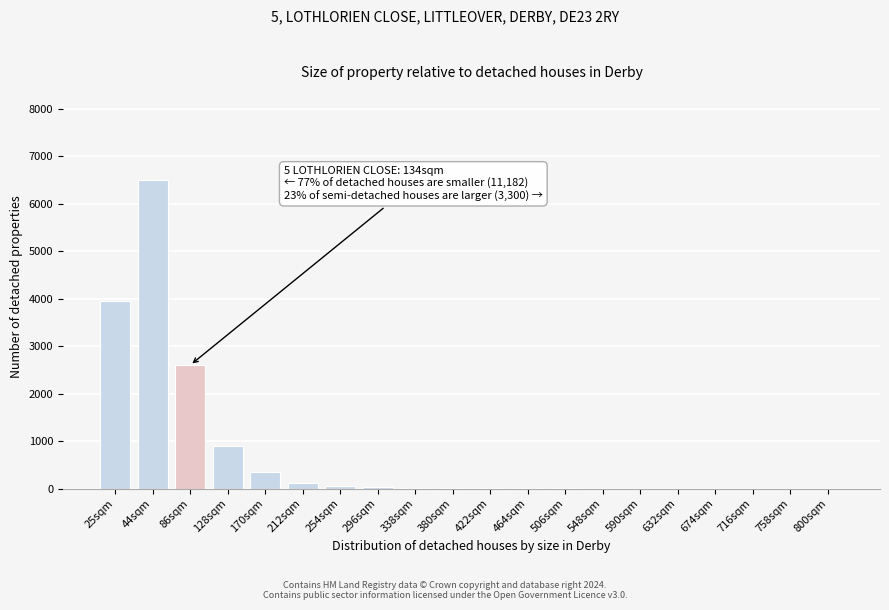

What is the greatest value displayed?

6500